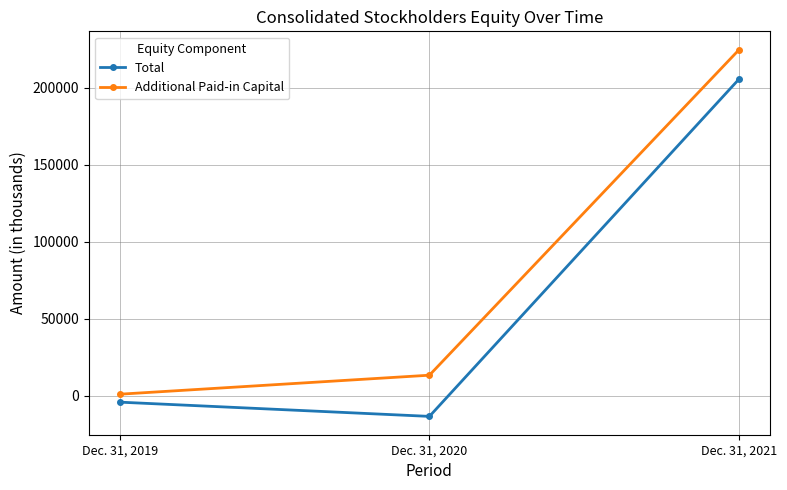

Rank the series at Dec. 31, 2021 from highest to lowest value.

Additional Paid-in Capital, Total